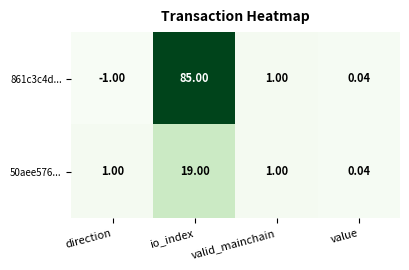

Between direction and value, which series saw the biggest shift?

861c3c4d...